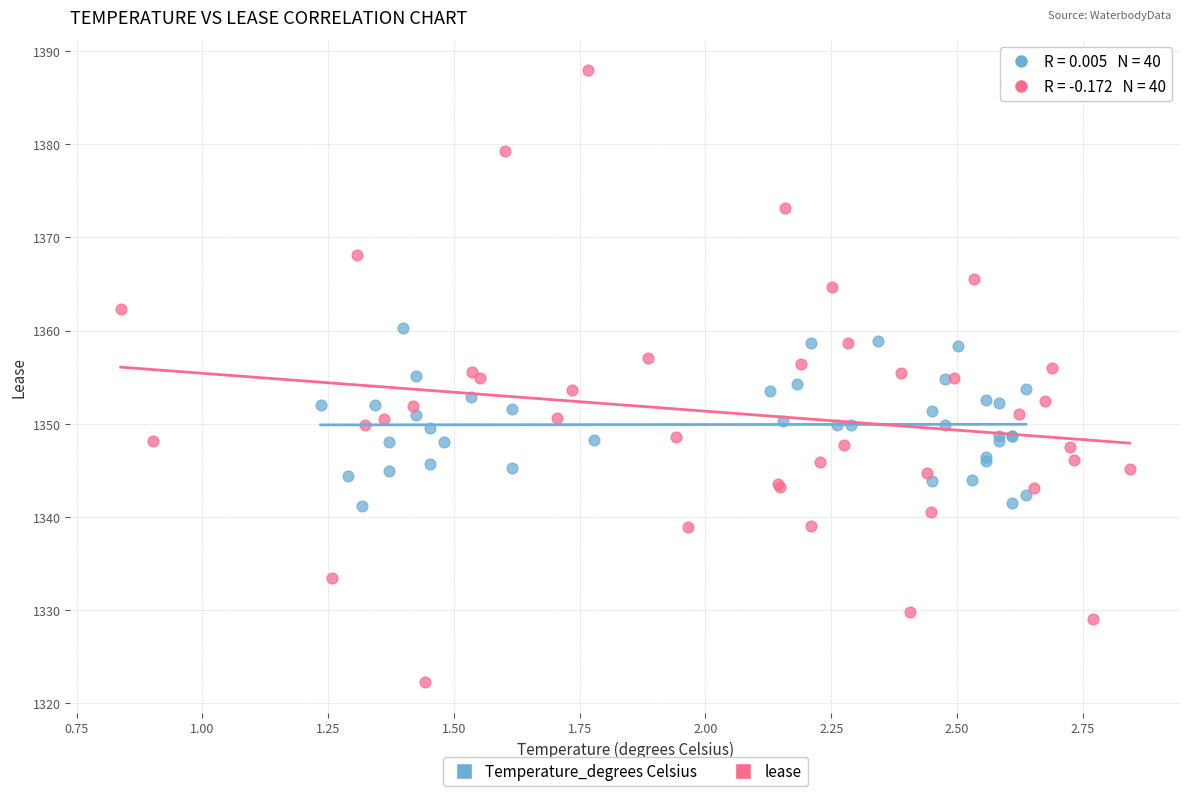

Which series contains the highest Y value?

lease